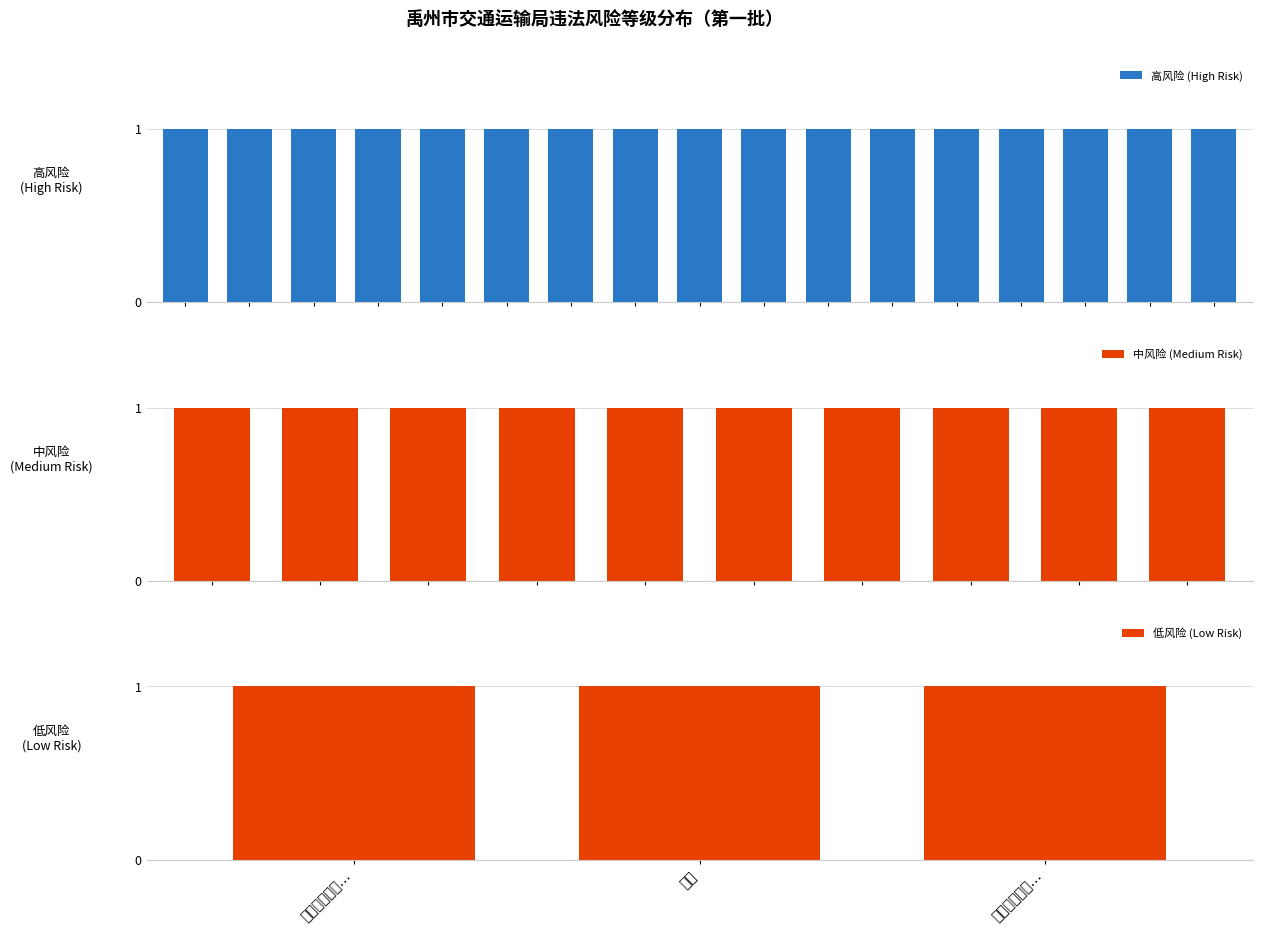

The value of 中风险 (Medium Risk) at 3 is 0. True or false?

False